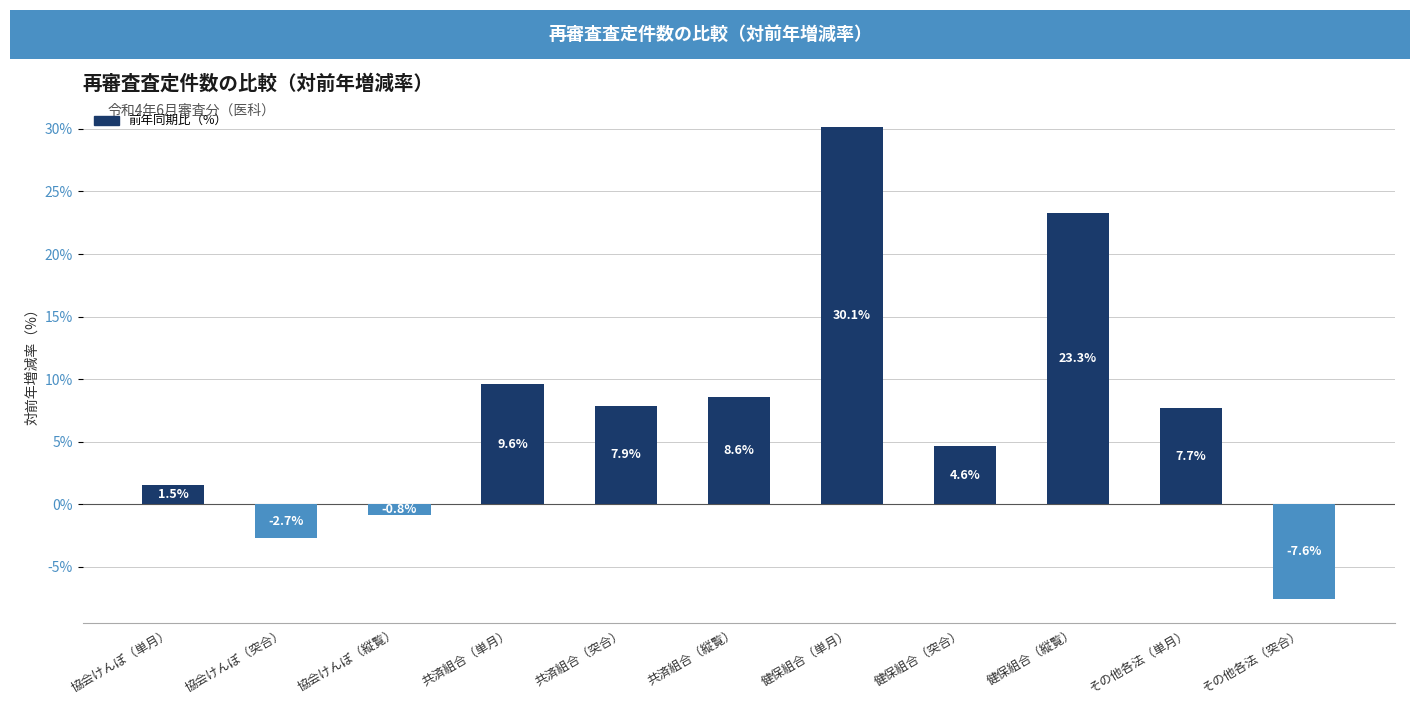

Reading right to left, list all the values displayed in this chart.

その他各法（突合）=-7.6	その他各法（単月）=7.7	健保組合（縦覧）=23.3	健保組合（突合）=4.6	健保組合（単月）=30.1	共済組合（縦覧）=8.6	共済組合（突合）=7.9	共済組合（単月）=9.6	協会けんぽ（縦覧）=-0.8	協会けんぽ（突合）=-2.7	協会けんぽ（単月）=1.5